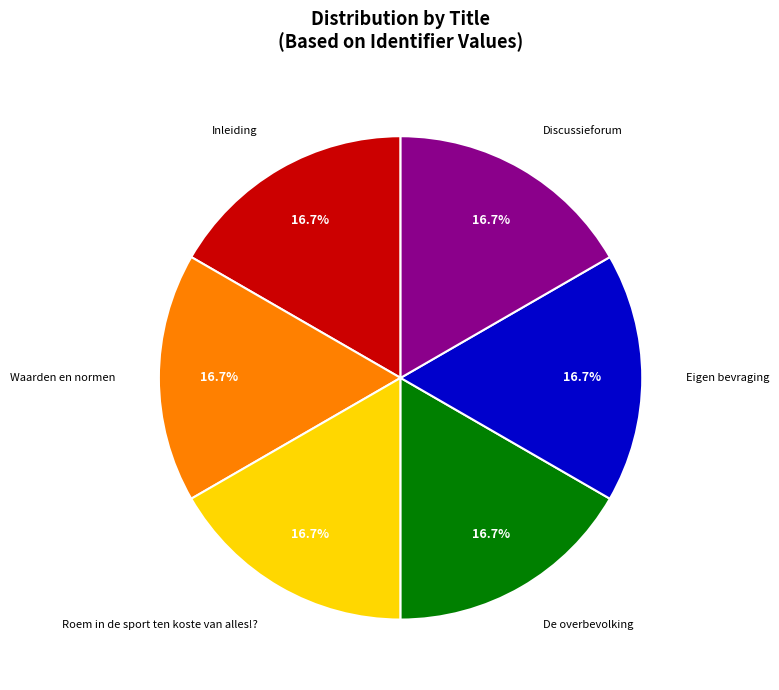

Do Inleiding and Discussieforum together represent more than half of the pie?

No